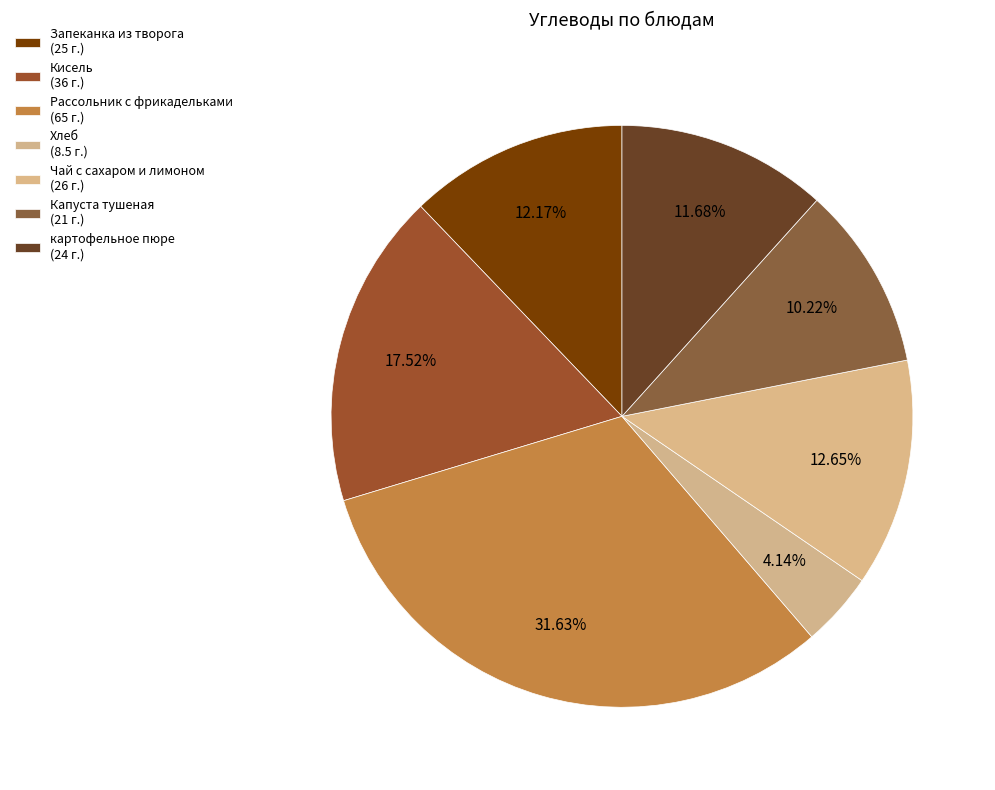

Between Хлеб and Кисель, which is larger?

Кисель